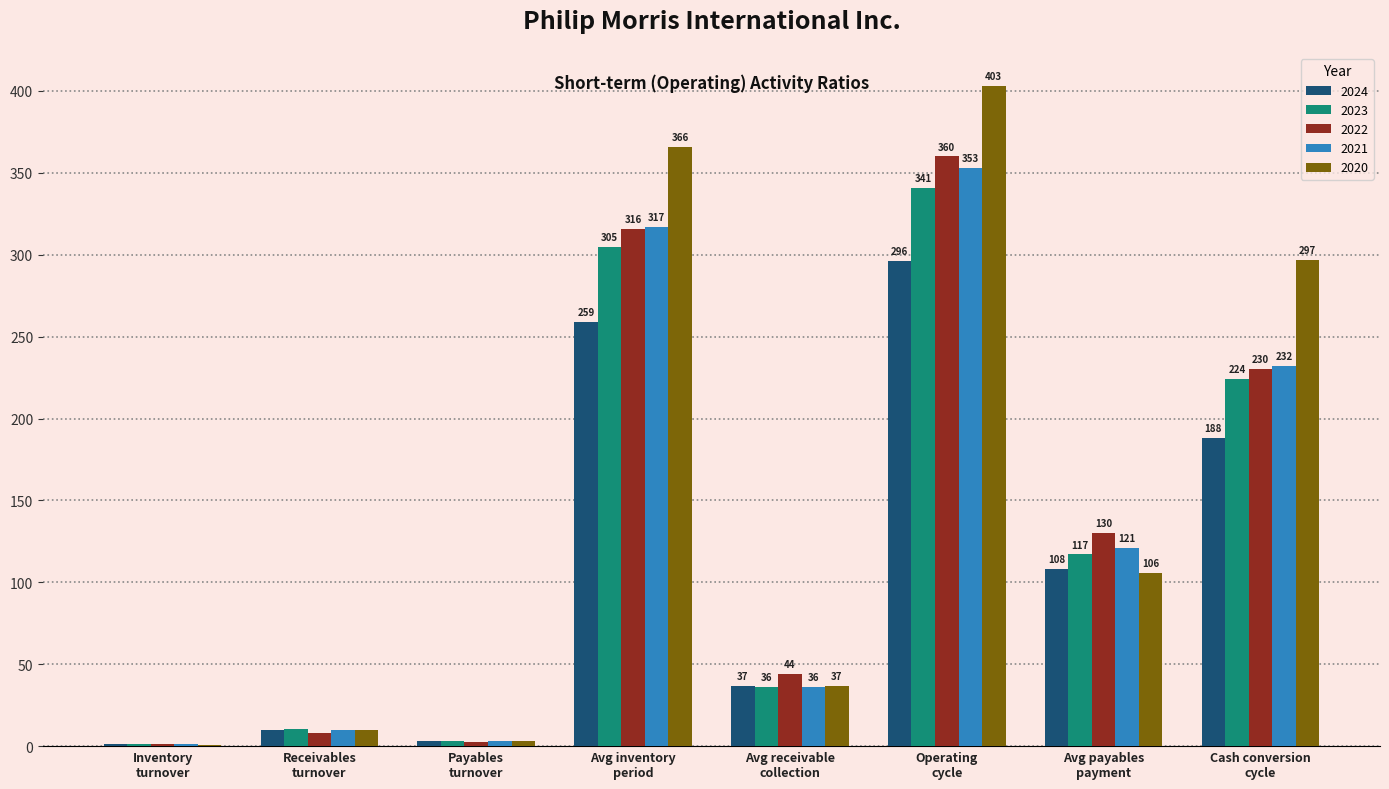

Which category has the highest value across all series?

Operating
cycle